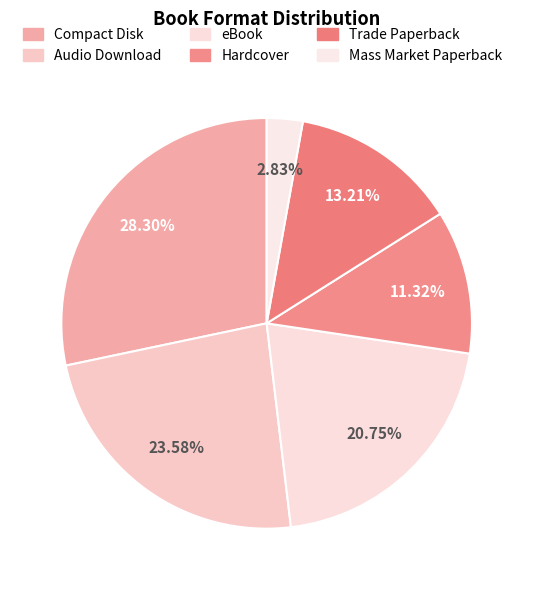

What percentage is the Audio Download slice, to the nearest percent?

24%